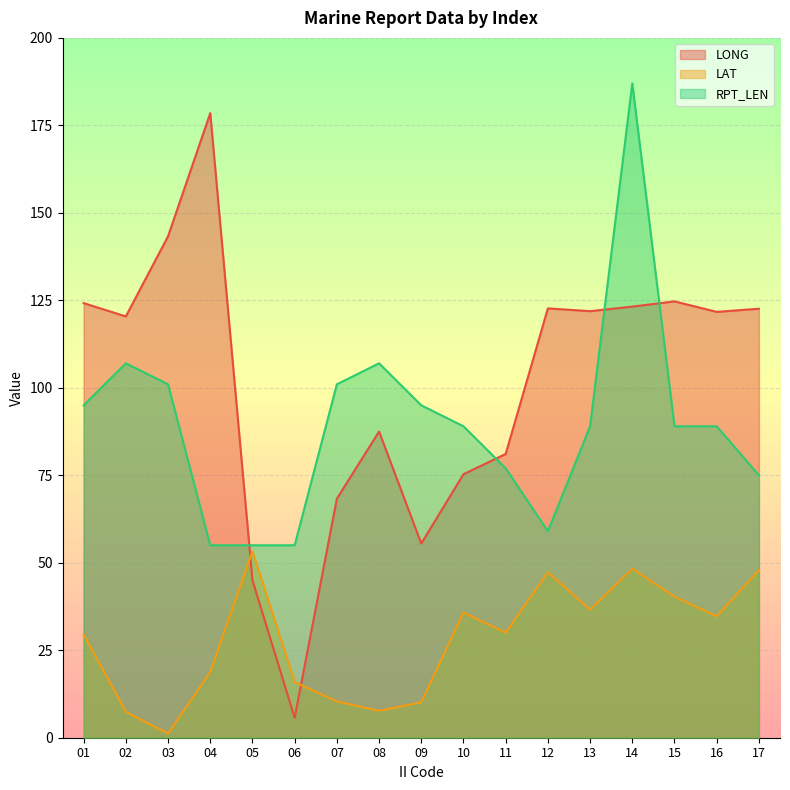

What is the value of the LAT point at the 4th from the left?

18.8